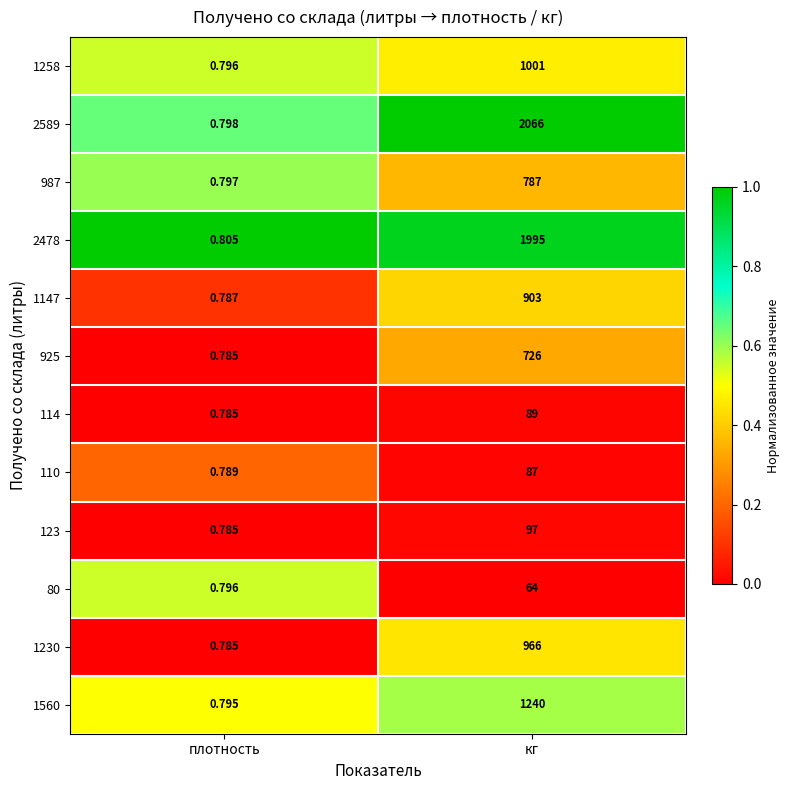

Which category has the lowest value in the 2478 series?

плотность